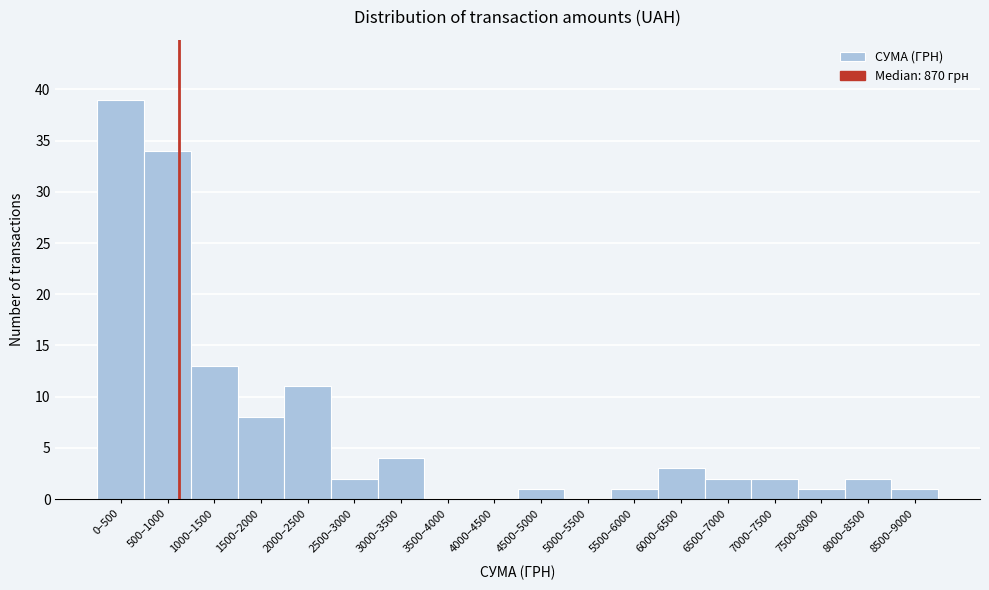

Reading left to right, transcribe all the data shown in this chart.

0–500=39	500–1000=34	1000–1500=13	1500–2000=8	2000–2500=11	2500–3000=2	3000–3500=4	3500–4000=0	4000–4500=0	4500–5000=1	5000–5500=0	5500–6000=1	6000–6500=3	6500–7000=2	7000–7500=2	7500–8000=1	8000–8500=2	8500–9000=1